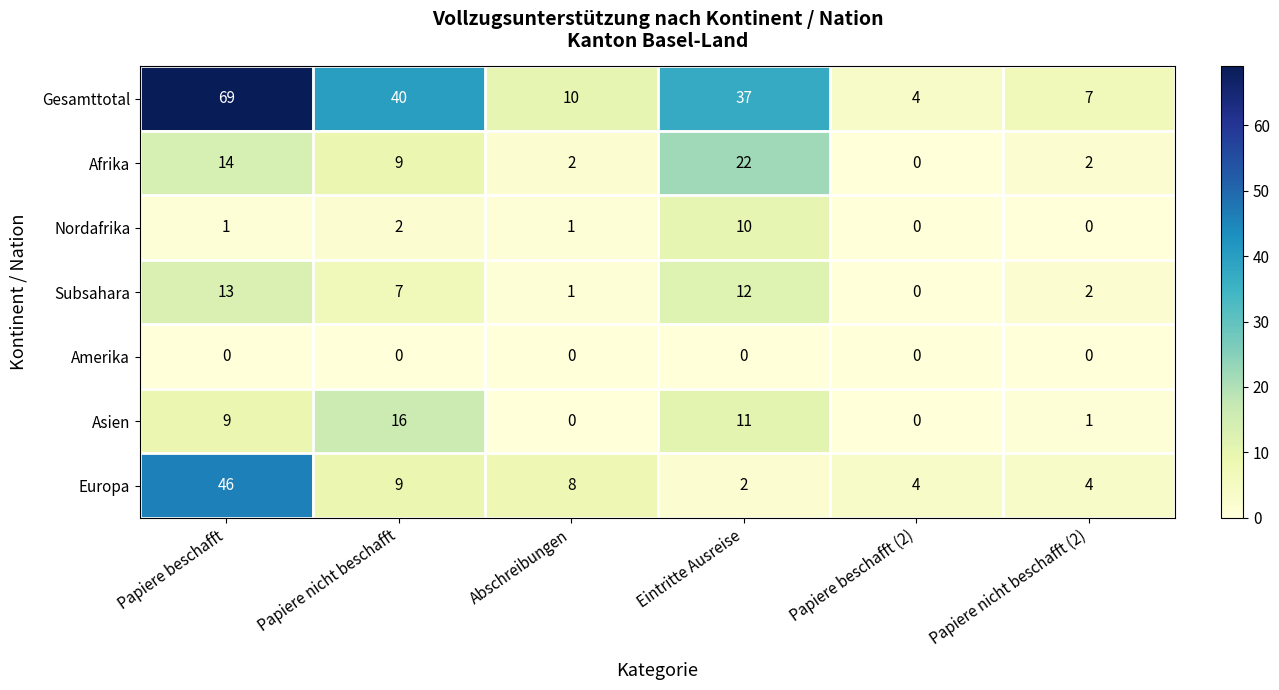

What is the maximum value for Afrika?

22